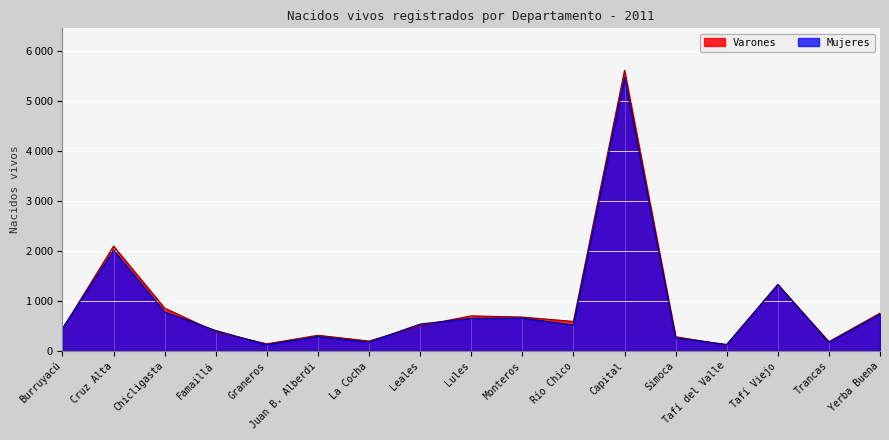

Which series has the widest spread of values?

Varones